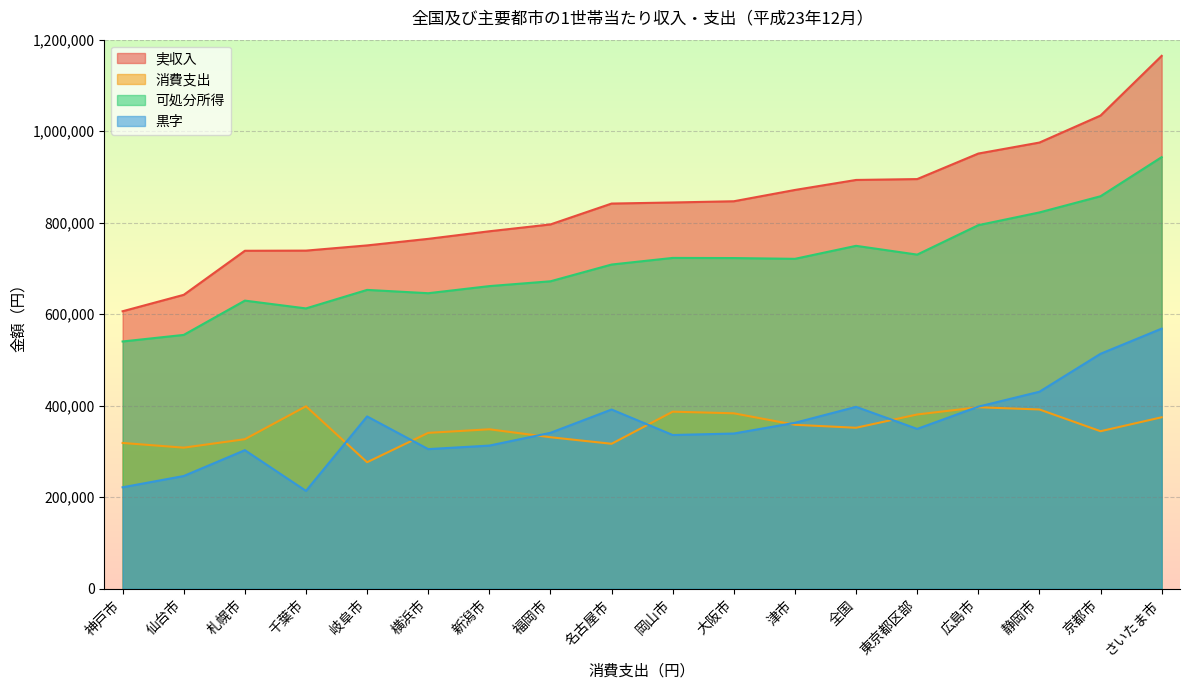

What is the sum of all 黒字 values?

6407834